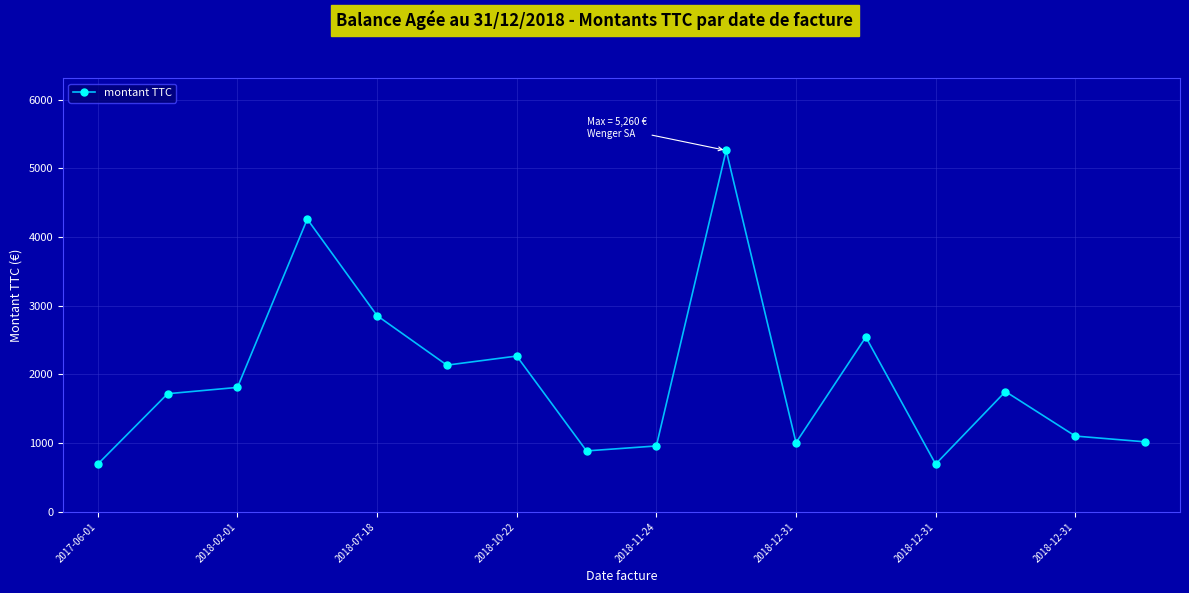

True or false: there are more than 1 points higher than both neighbors.

True